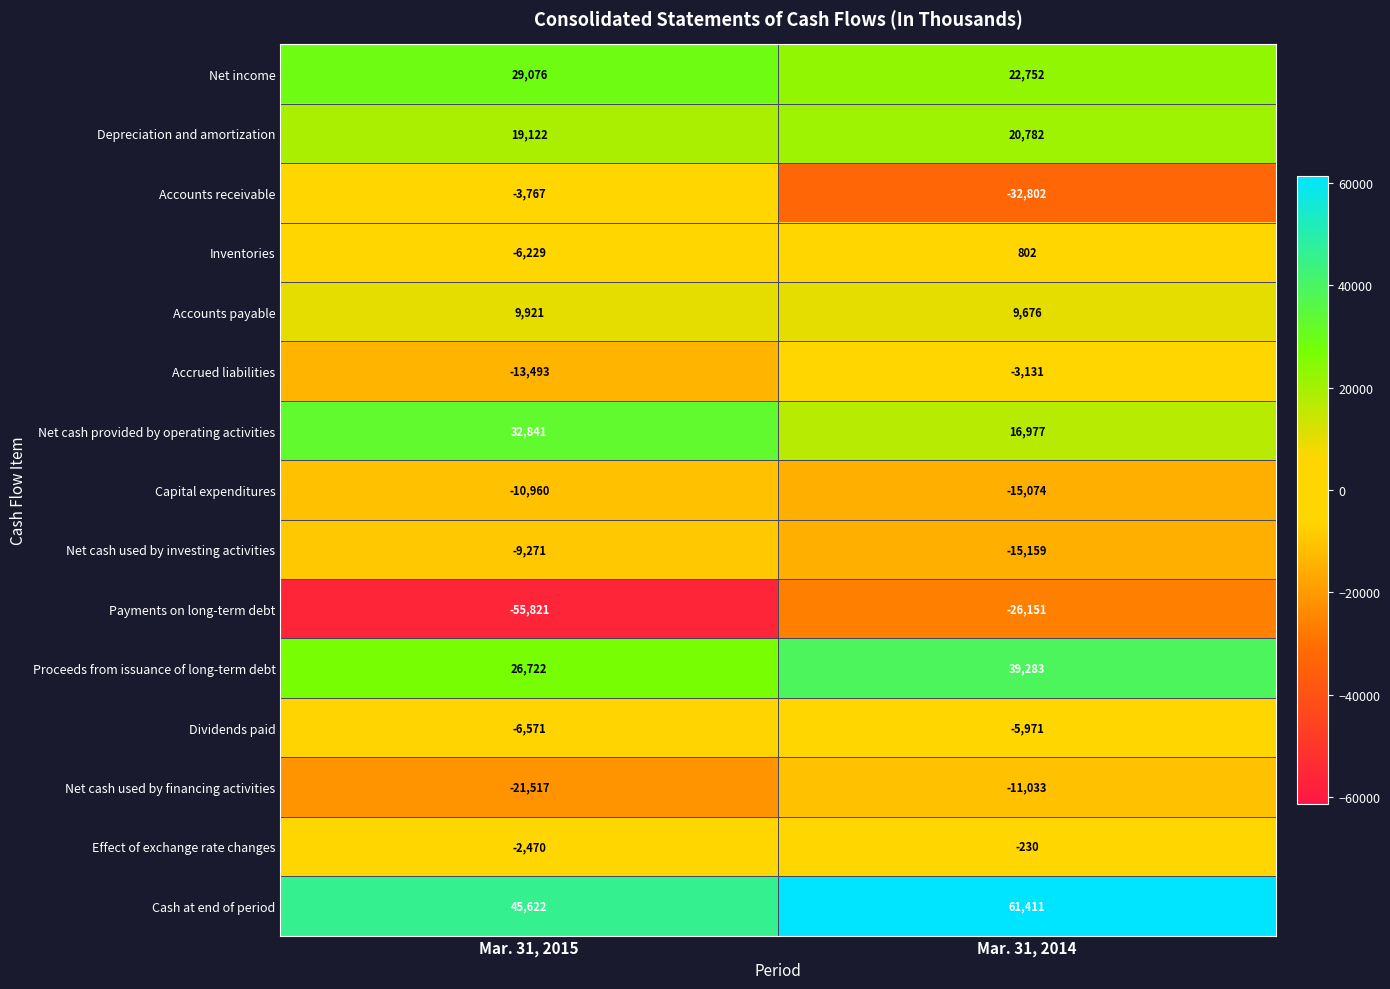

What is the maximum value shown in the chart?

61411